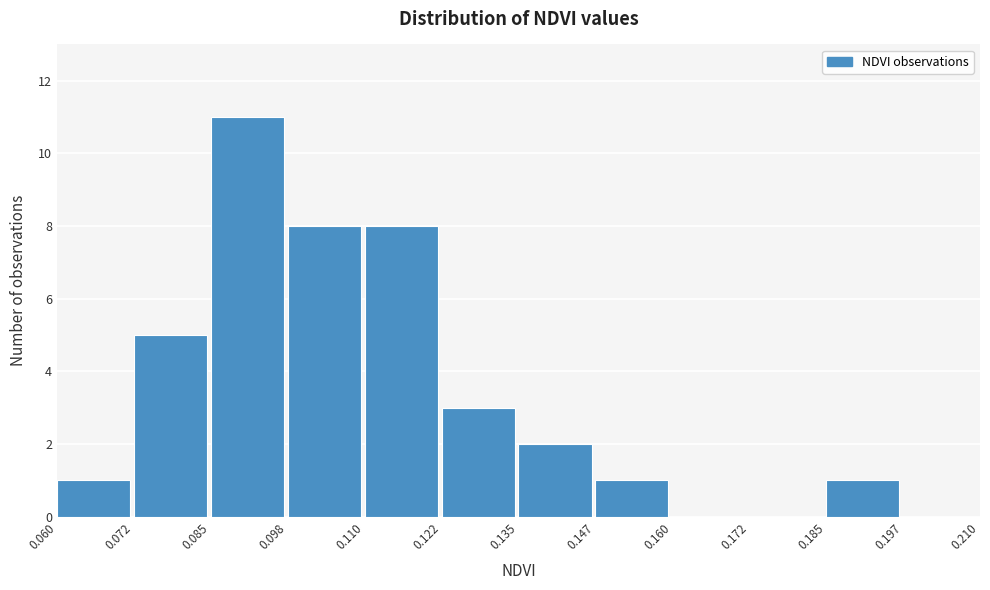

What is the height of the bar covering 0.072 to 0.085 on the x-axis? The values are not printed on the chart, so give them approximately, as read against the axis.

5